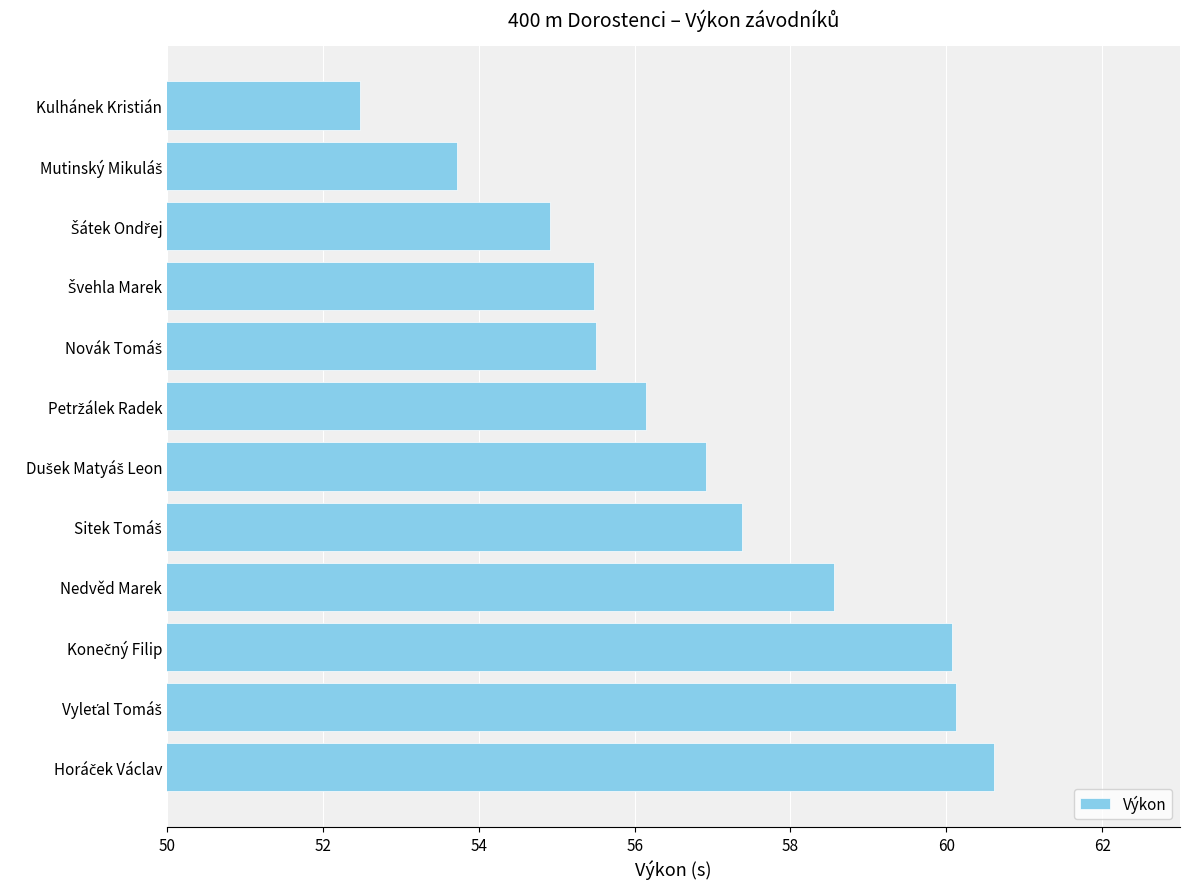

At which category does the chart reach its minimum across all series?

Kulhánek Kristián